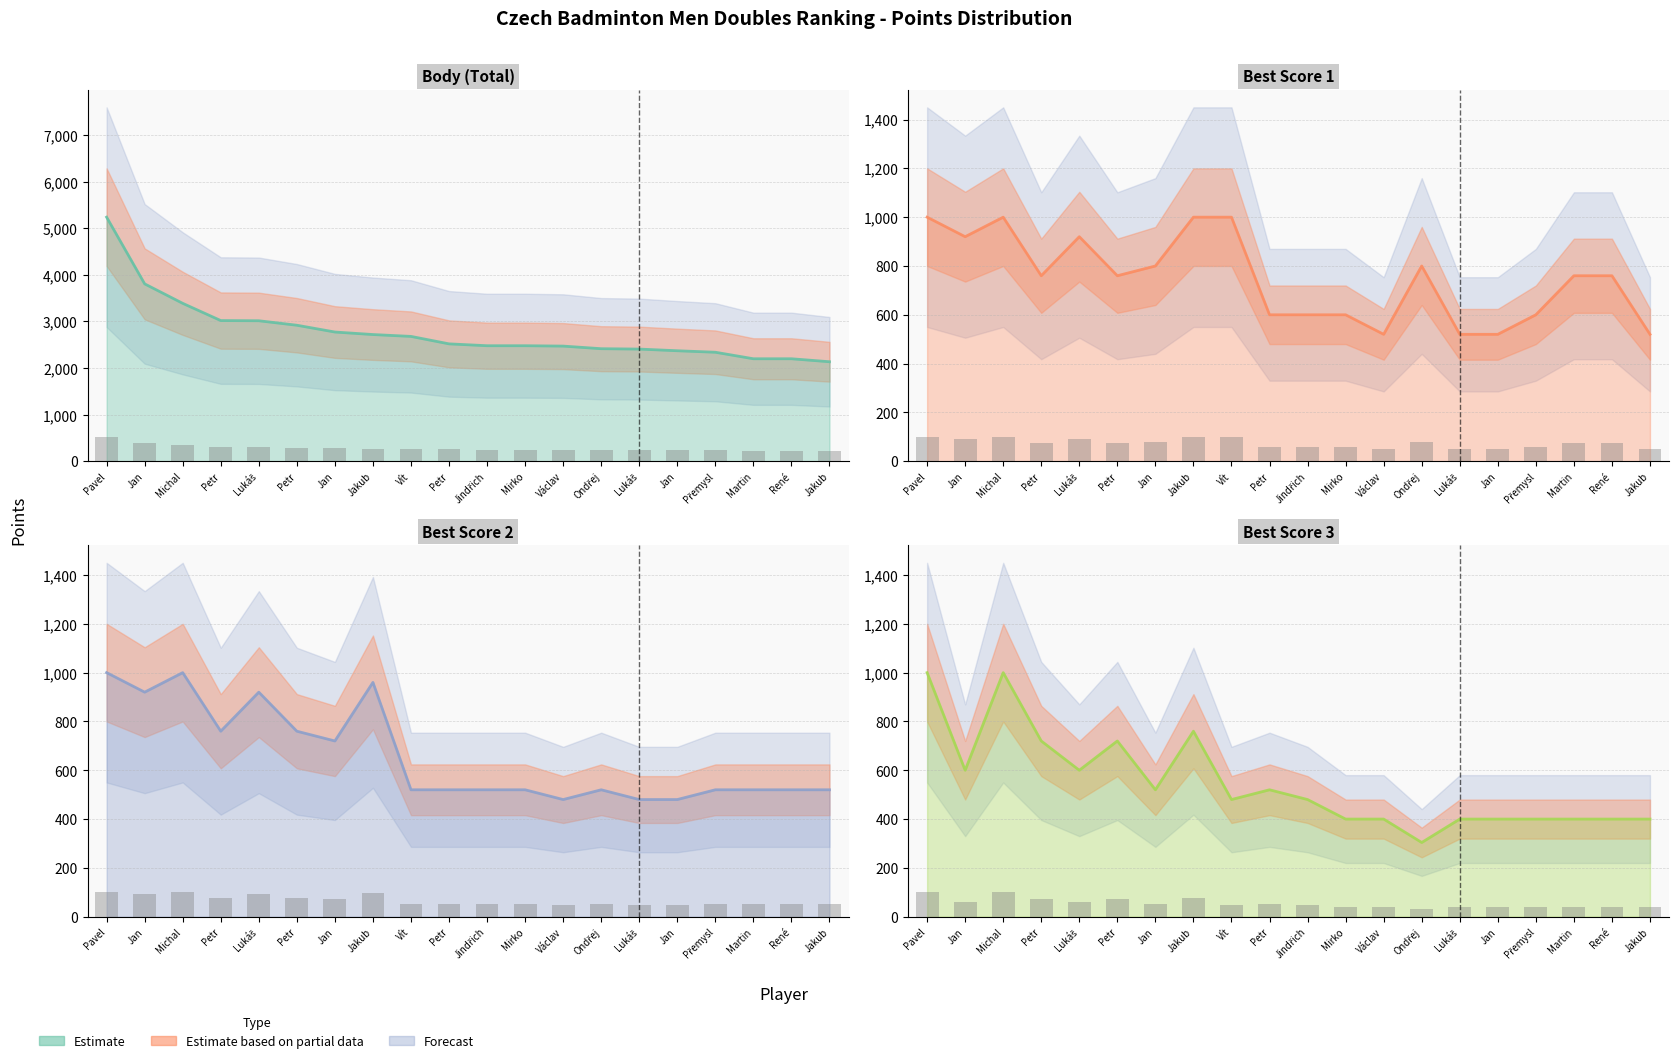

How many groups of bars are there?

20